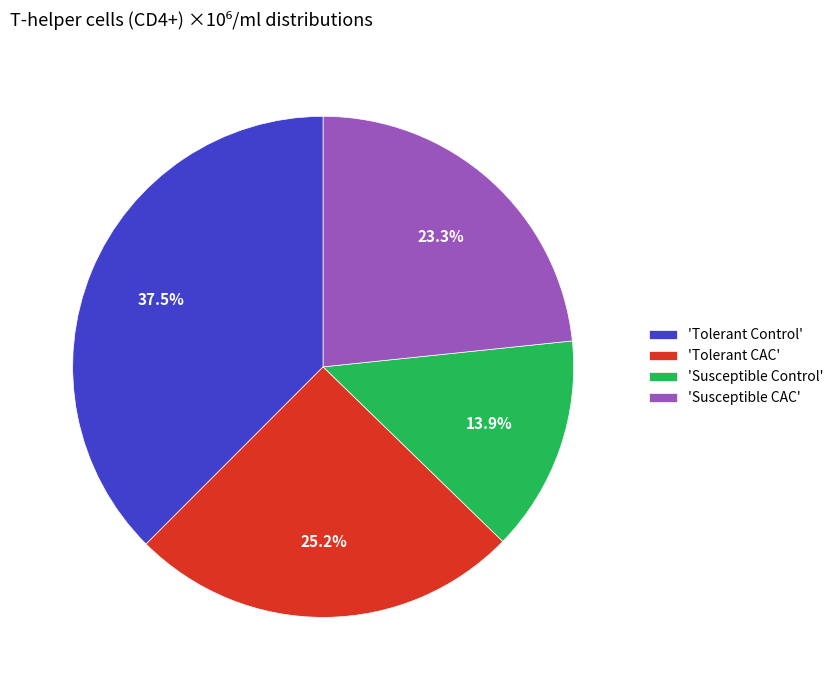

Which has a higher value, 'Susceptible CAC' or 'Tolerant Control'?

'Tolerant Control'